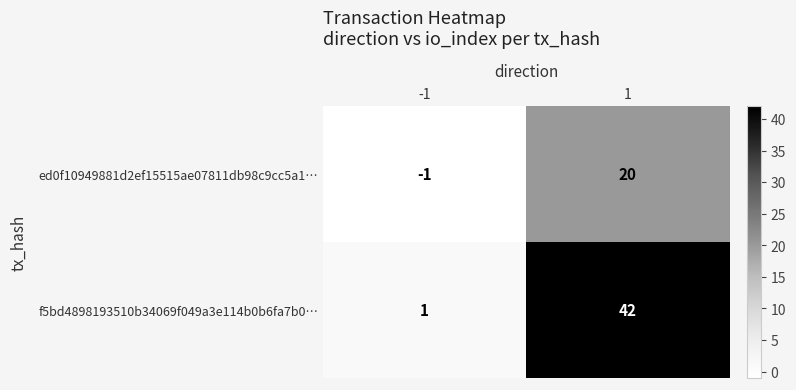

At 1, list the series in order from smallest to largest.

ed0f10949881d2ef15515ae07811db98c9cc5a1…, f5bd4898193510b34069f049a3e114b0b6fa7b0…